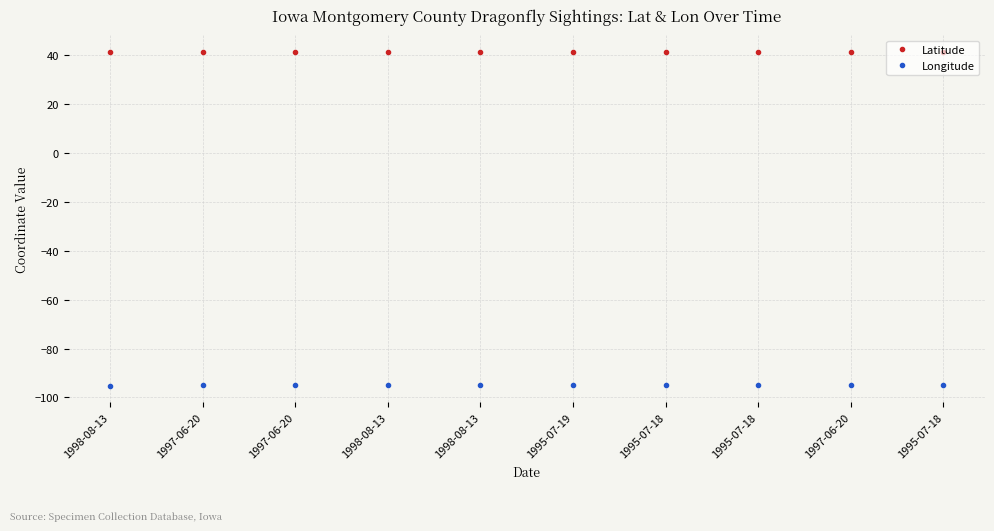

Between 1995-07-18 and 1995-07-18, which series saw the biggest shift?

Latitude